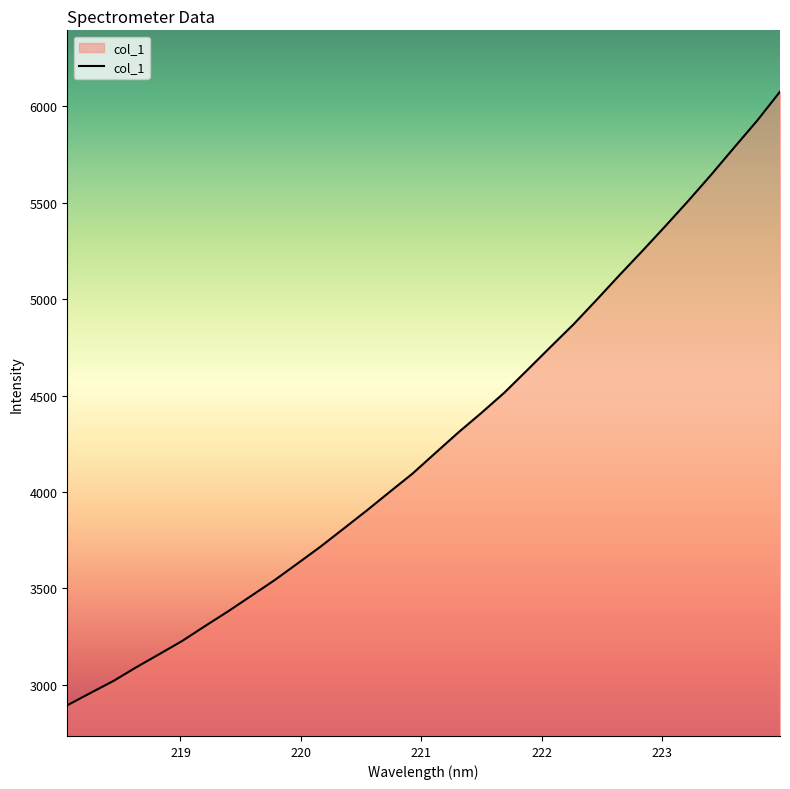

What is the smallest value displayed?

2894.0